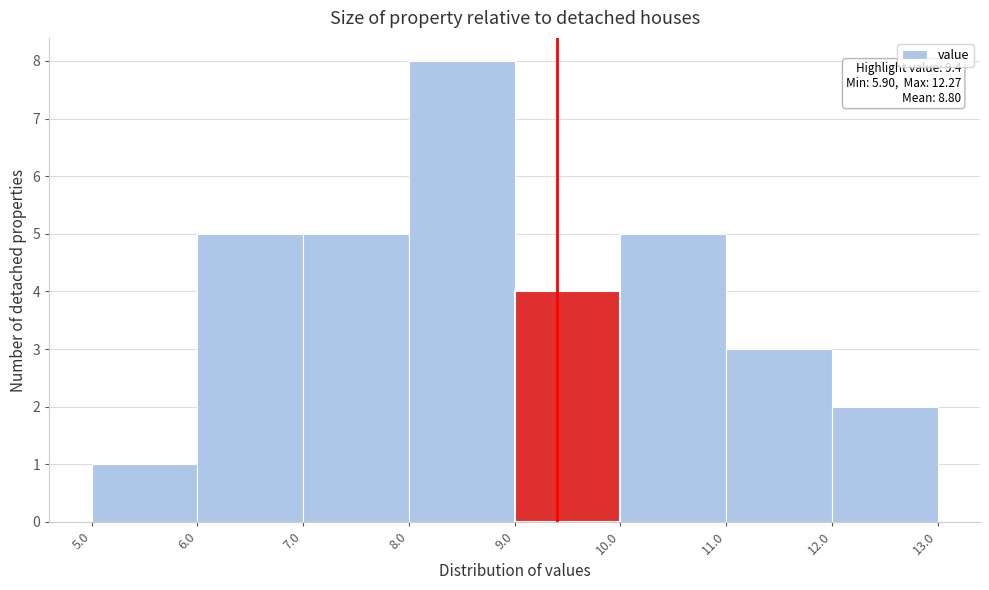

Which range on the x-axis has the tallest bar?

8.0 to 9.0